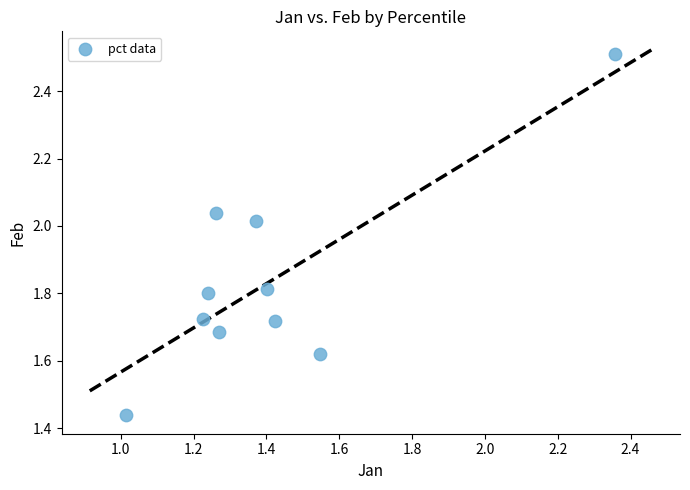

What is the range of Y values (max minus min)?

1.1